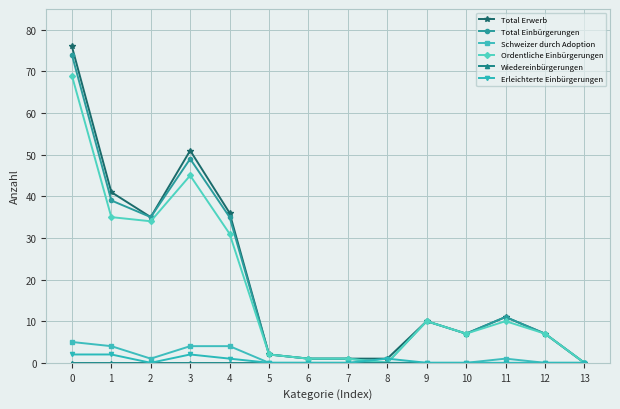

Does the chart display data point markers on the line(s)?

Yes